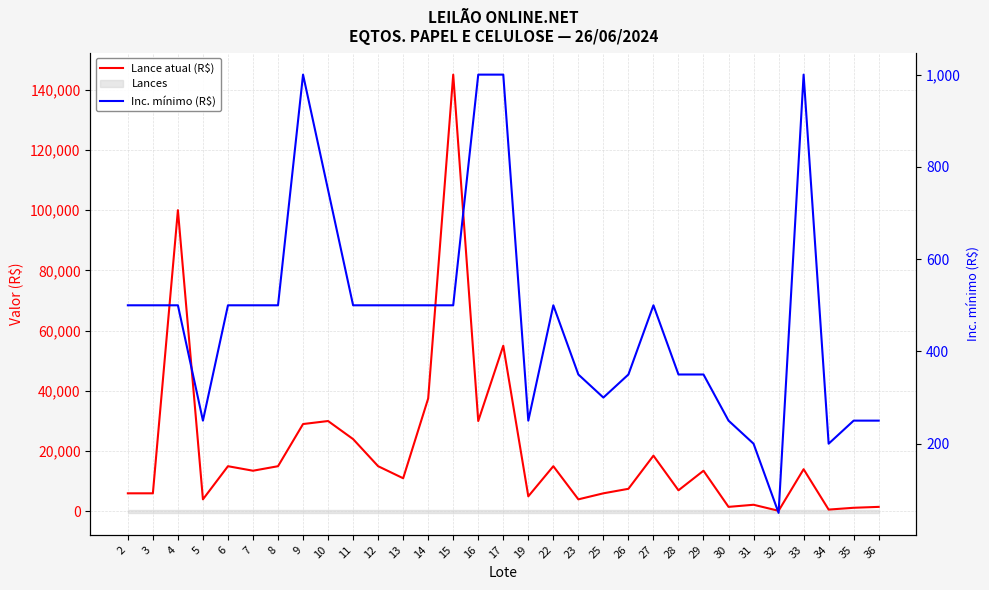

Reading left to right, extract all data points from this chart.

Lance atual (R$): 6000	6000	100000	4000	15000	13500	15000	29000	30000	24000	15000	11000	37500	145000	30000	55000	5000	15000	4000	6000	7500	18500	7000	13500	1500	2200	200	14000	600	1200	1500
Inc. mínimo (R$): 500	500	500	250	500	500	500	1000	750	500	500	500	500	500	1000	1000	250	500	350	300	350	500	350	350	250	200	50	1000	200	250	250